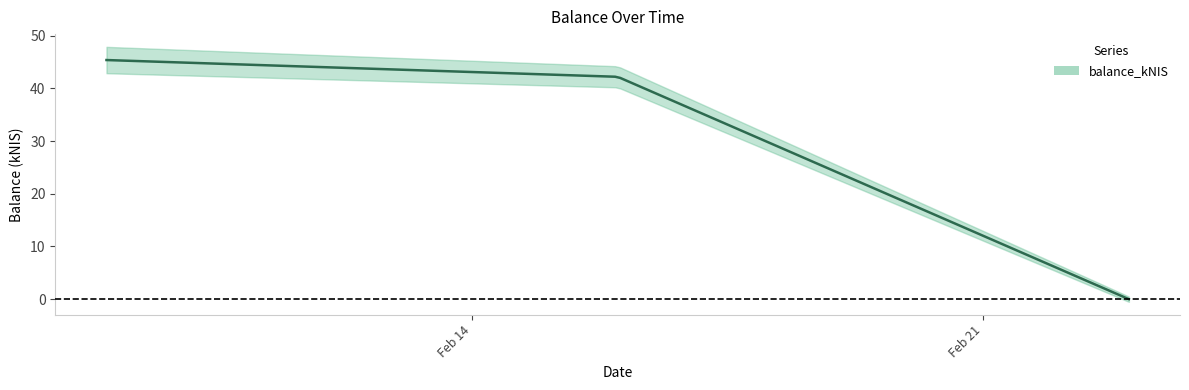

Is this an area chart (filled region under the line)?

No